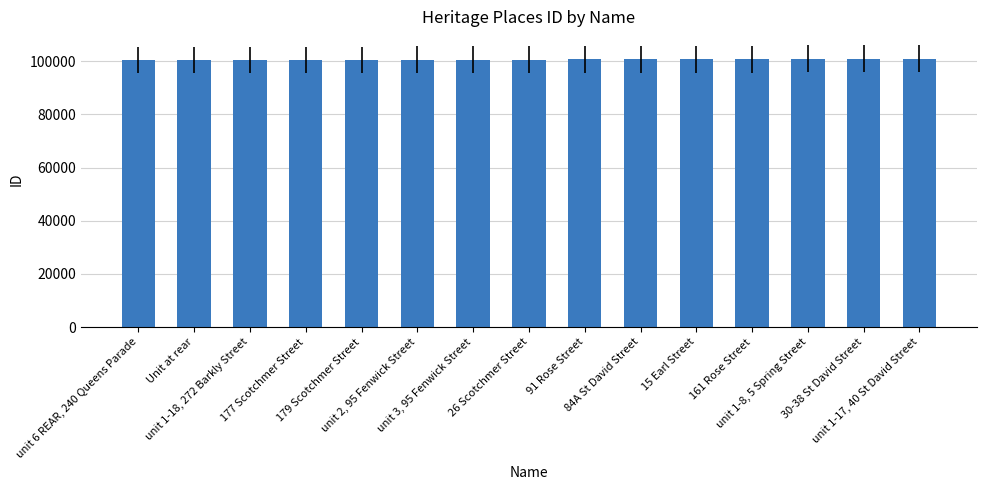

What is the label of the 8th bar from the right?

26 Scotchmer Street